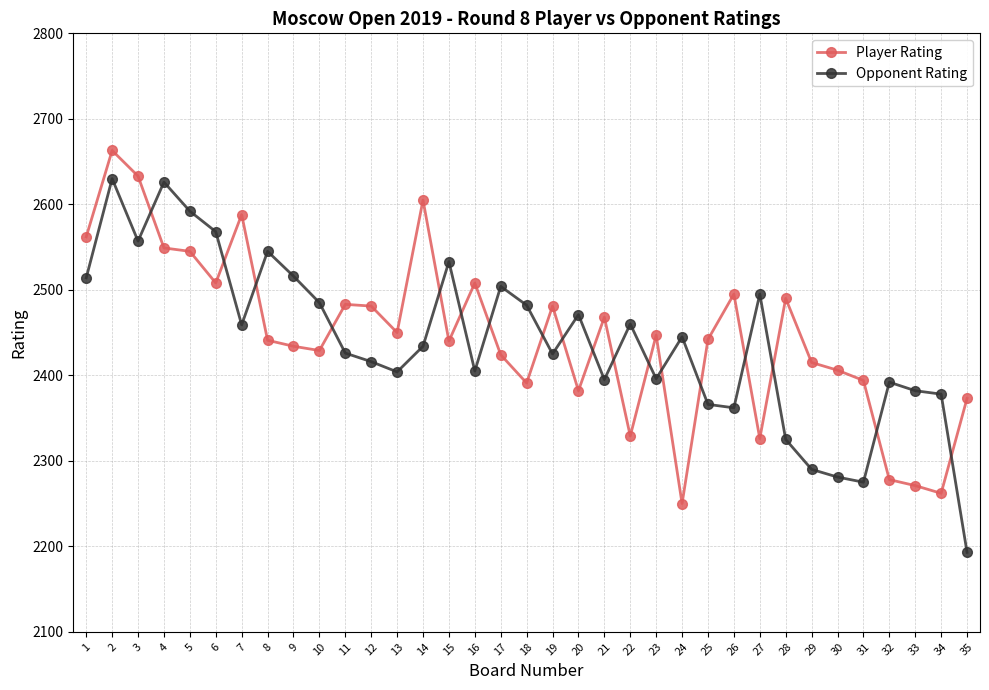

What is the minimum value shown in the chart?

2193